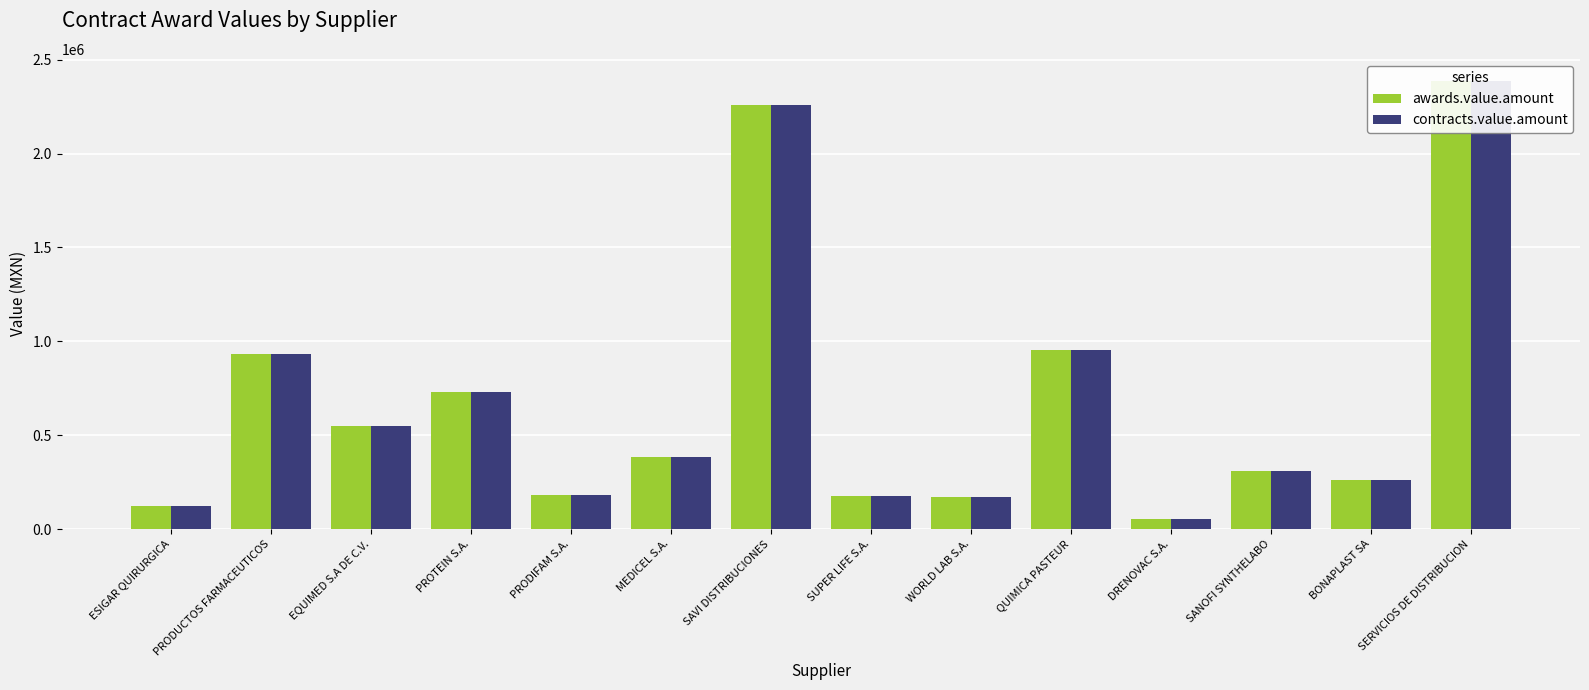

Which series changed the most between EQUIMED S.A DE C.V. and SERVICIOS DE DISTRIBUCION?

awards.value.amount